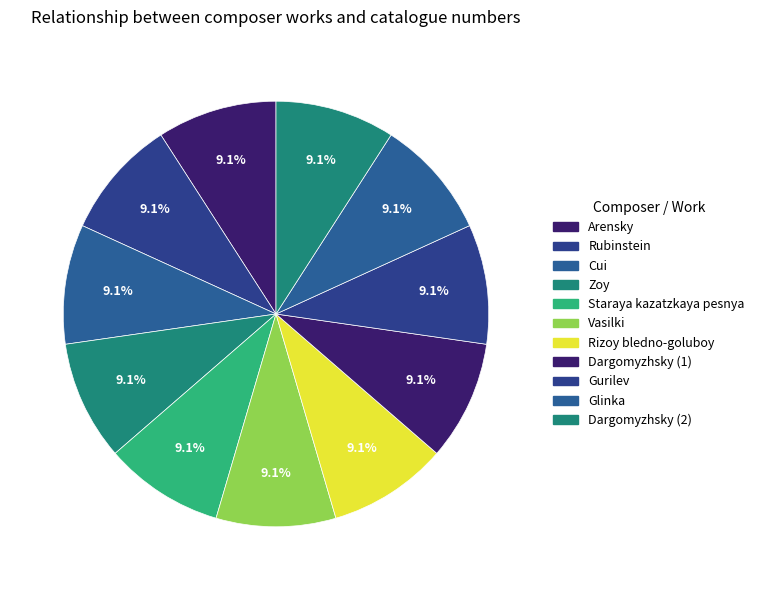

Is there a majority slice in this chart?

No